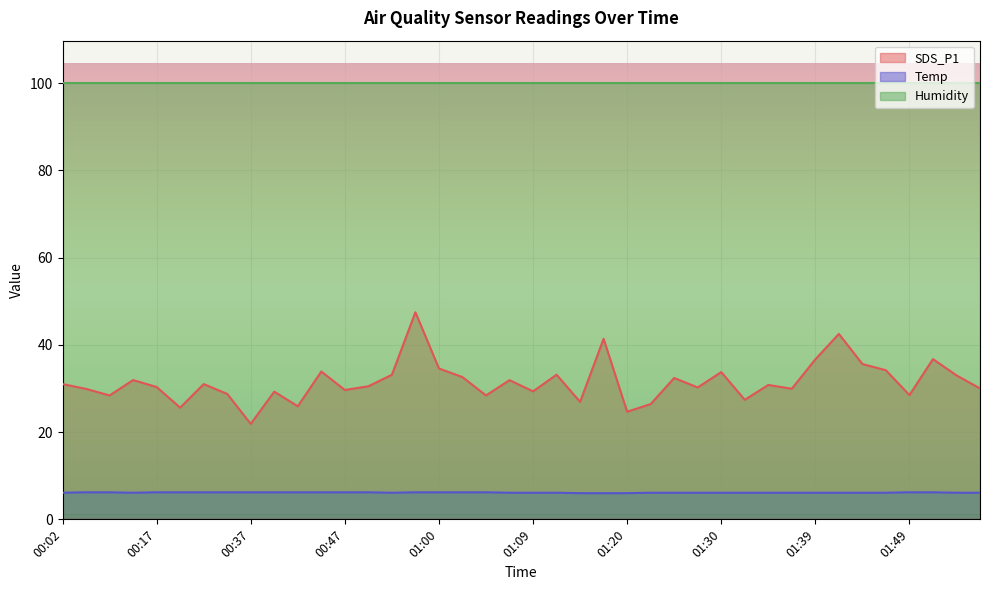

The Temp series shows 6.2 at 00:40. True or false?

True